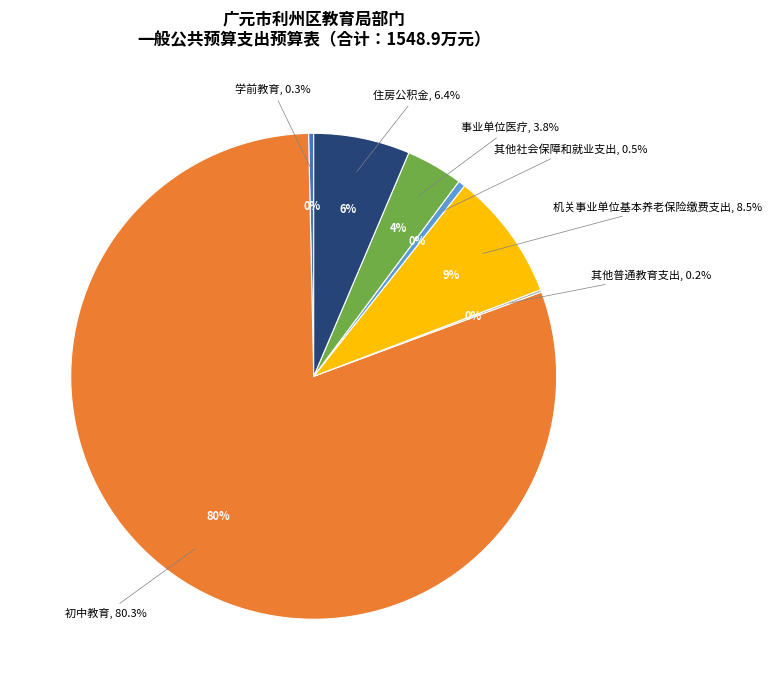

What is the change in value from 其他普通教育支出 to 机关事业单位基本养老保险缴费支出?

+129.8